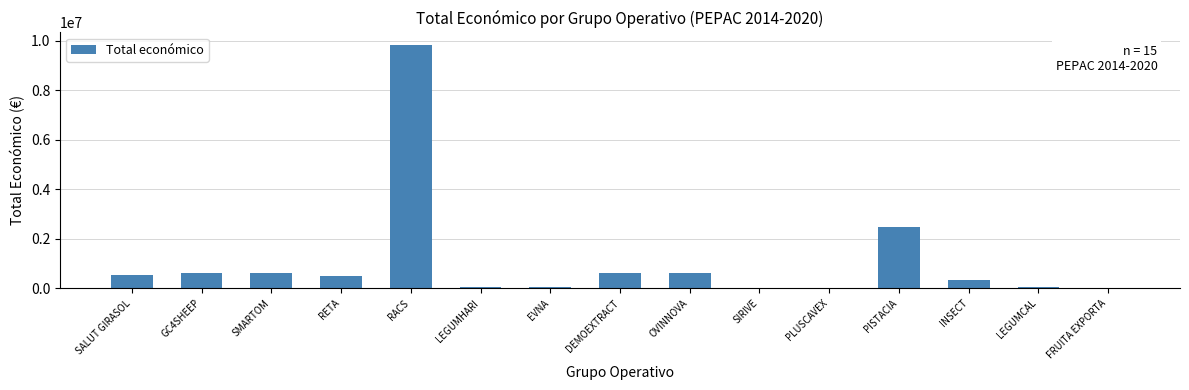

At which label is the value closest to 4928466?

PISTACIA